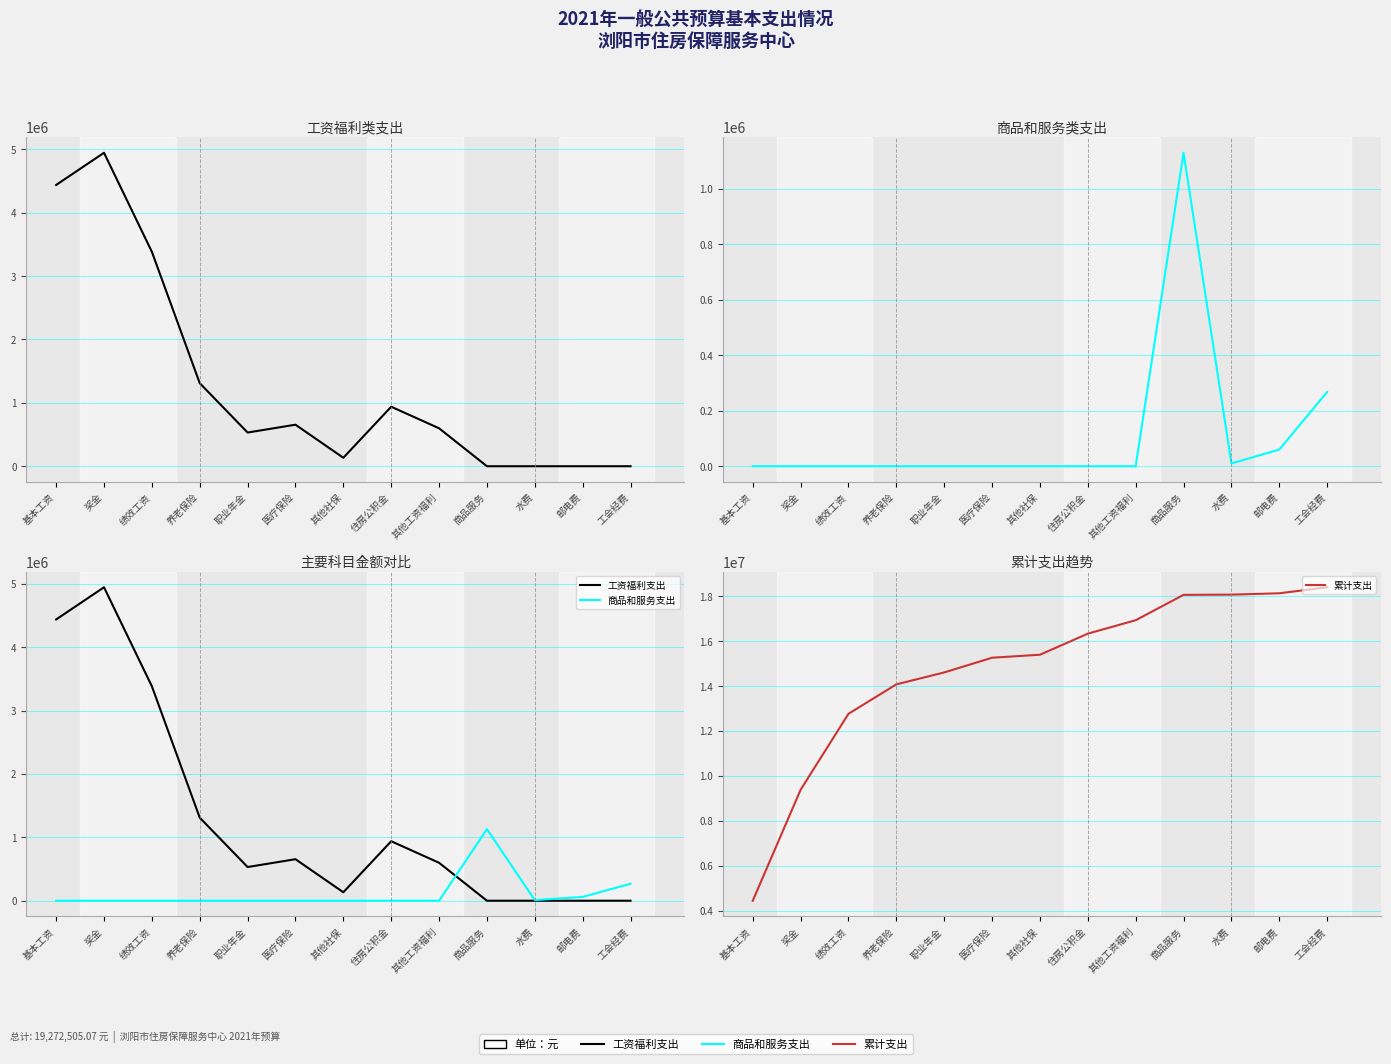

How many values in the 工资福利支出 series are below 598900?

6